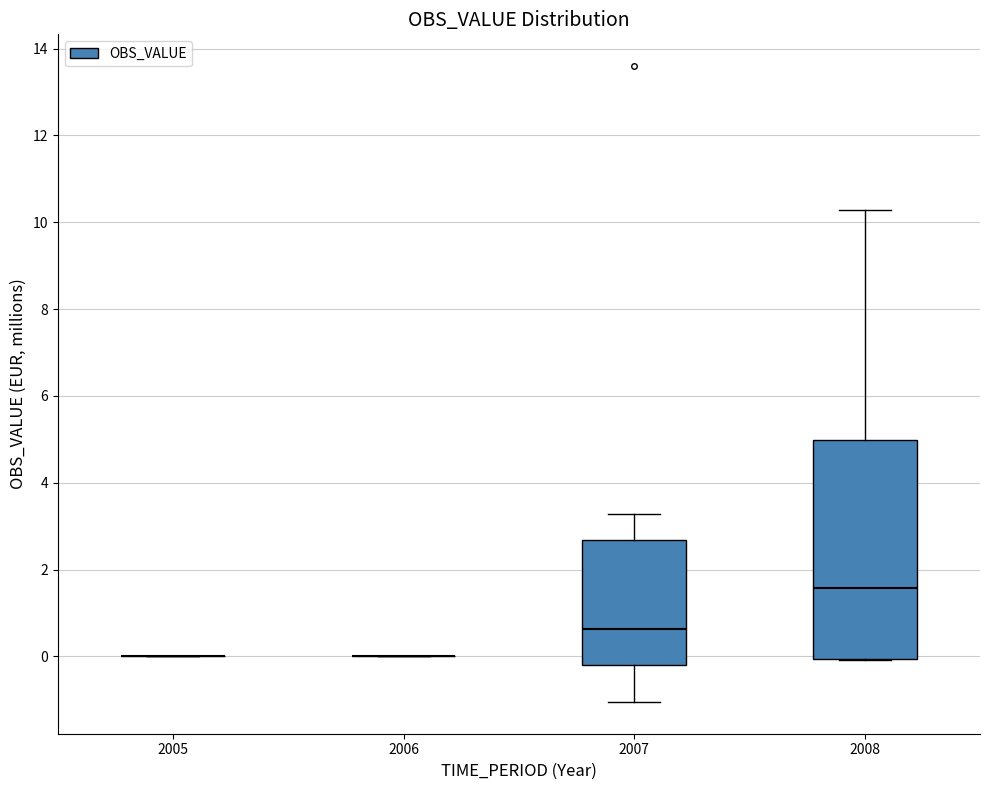

Reading left to right, transcribe this box plot: for each box, give where its median line is, the range the box spans, and where its two whiskers end, as read against the y-axis. The values are not printed on the chart, so give them approximately, as read against the axis.

2005: box collapsed to a line at 0.0, whiskers 0.0 to 0.0
2006: box collapsed to a line at 0.0, whiskers 0.0 to 0.0
2007: median 0.6, box -0.2 to 2.6, whiskers -1.0 to 3.2
2008: median 1.6, box 0.0 to 5.0, whiskers 0.0 to 10.2